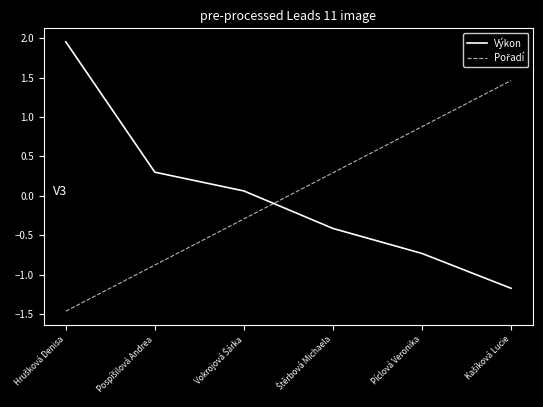

What is the difference between the maximum and minimum values in the Výkon series?

3.1